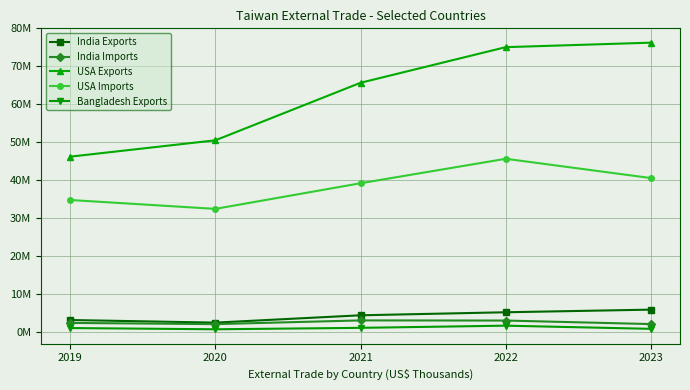

What is the average value of the USA Imports series?

38585975